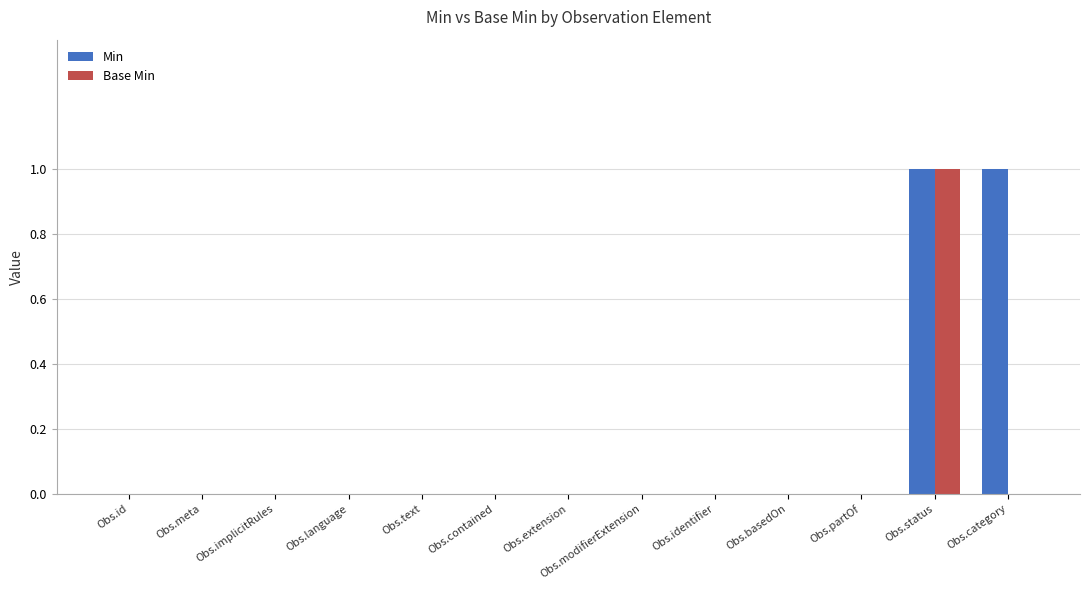

At which label does Base Min reach its peak?

Obs.status